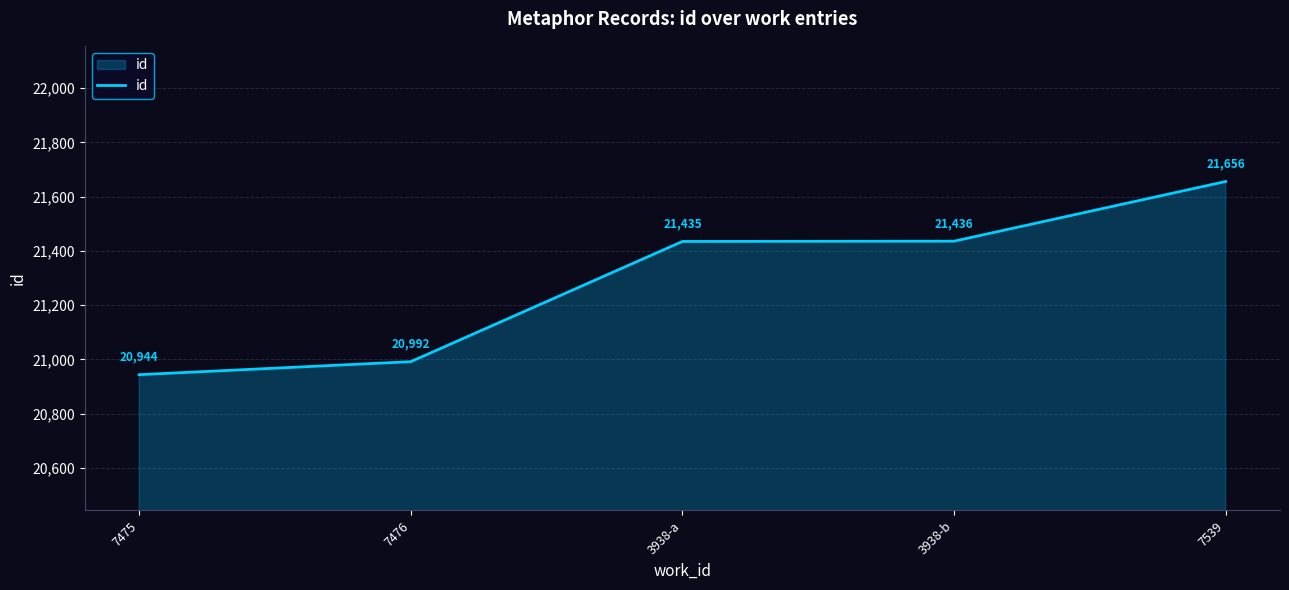

What is the change in value from 7476 to 7539?

+664